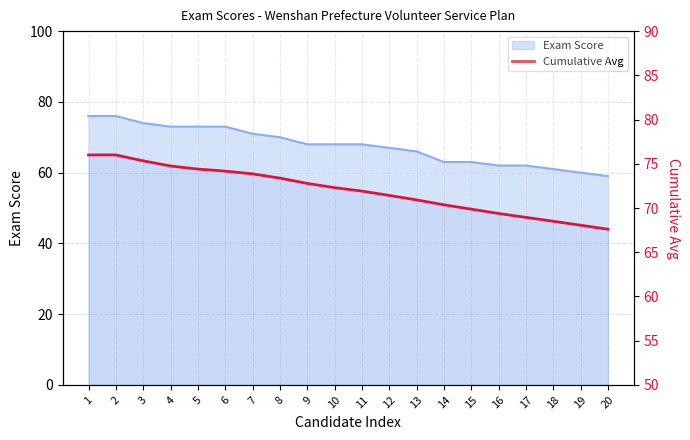

What is the difference between the maximum and minimum values?

8.4